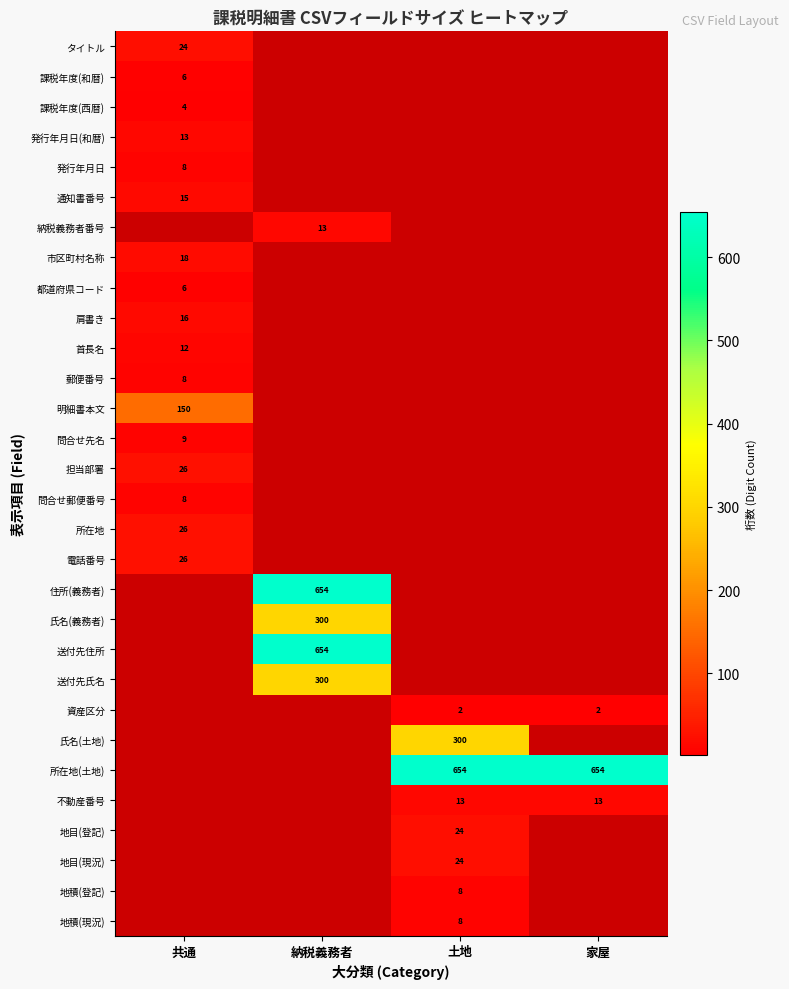

True or false: 通知書番号 has a value of 3 at 共通.

False